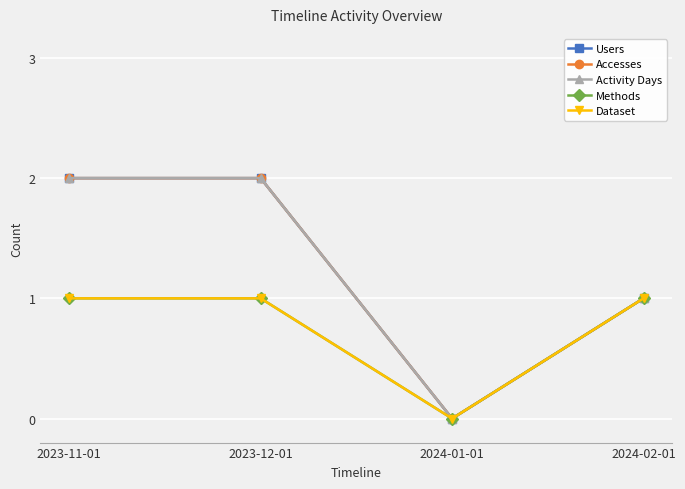

Between 2023-12-01 and 2024-01-01, which is larger?

2023-12-01